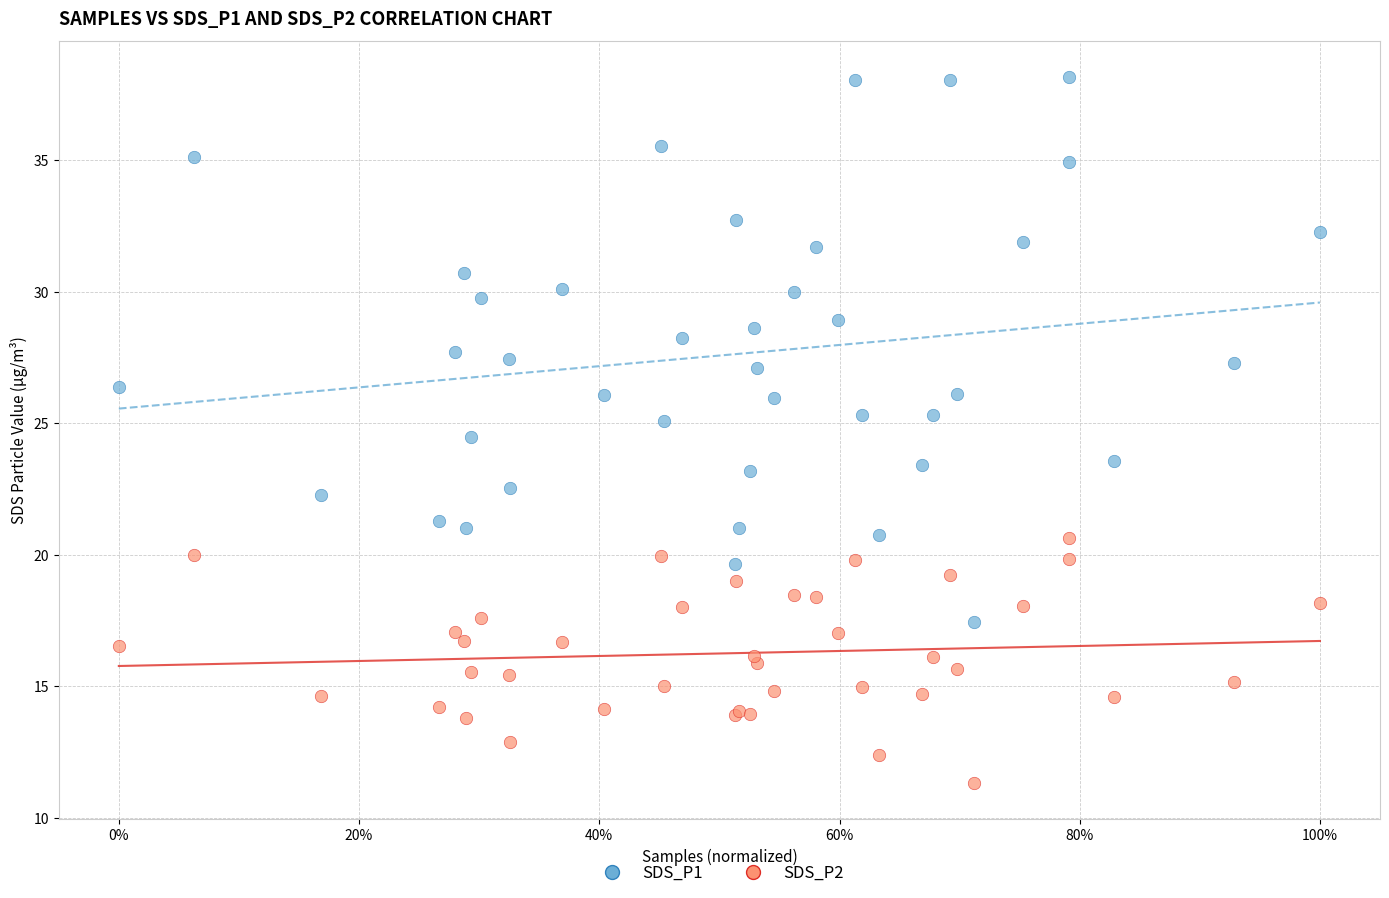

Which series has the largest Y range (max minus min)?

SDS_P1